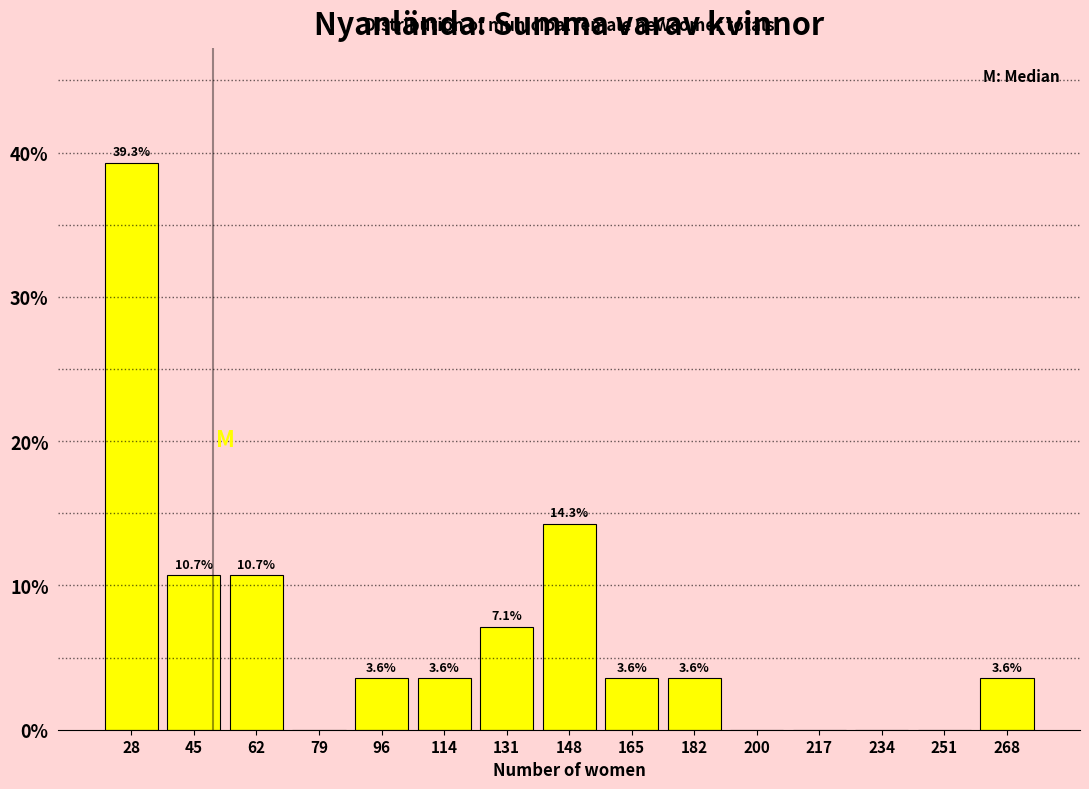

Over which range of the x-axis is the bar tallest?

19.0 to 36.2